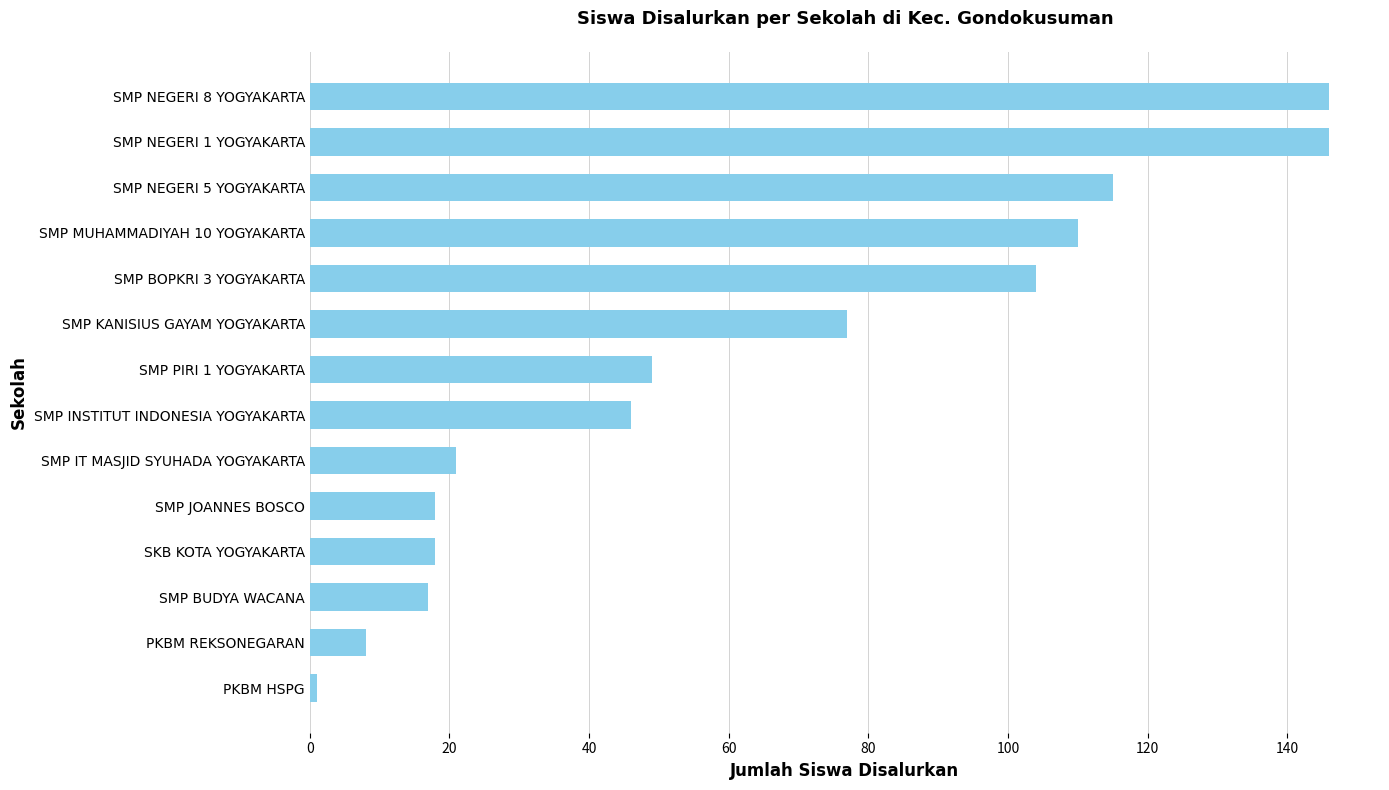

What is the maximum value shown in the chart?

146